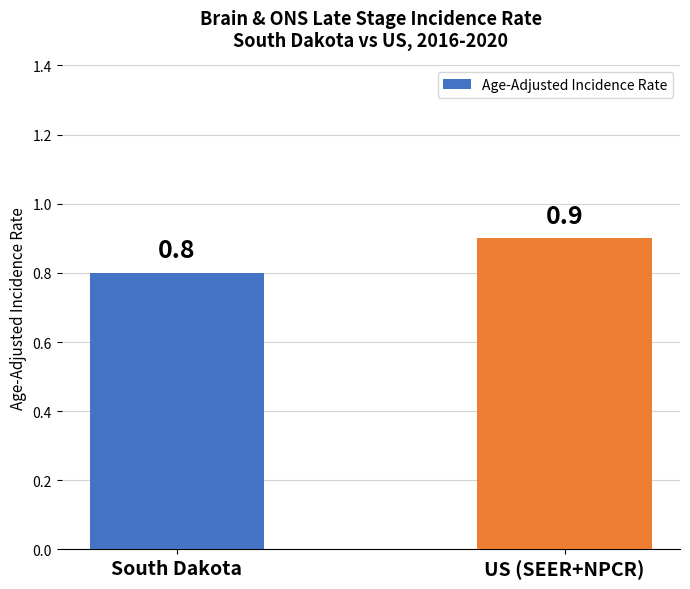

The value at South Dakota is 0.8. True or false?

True